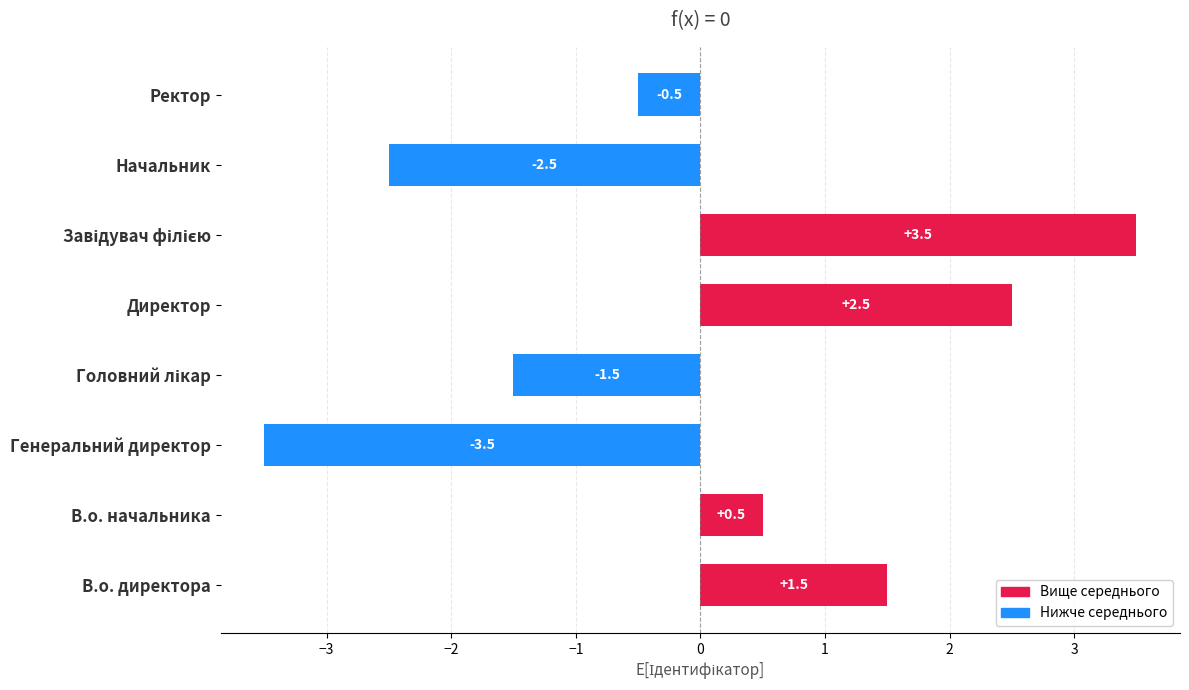

Which has a higher value, Начальник or Генеральний директор?

Начальник